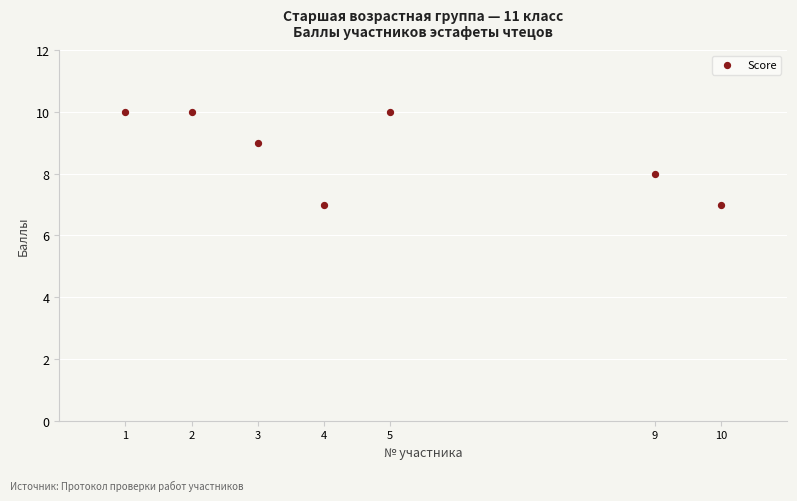

What is the average X value?

5